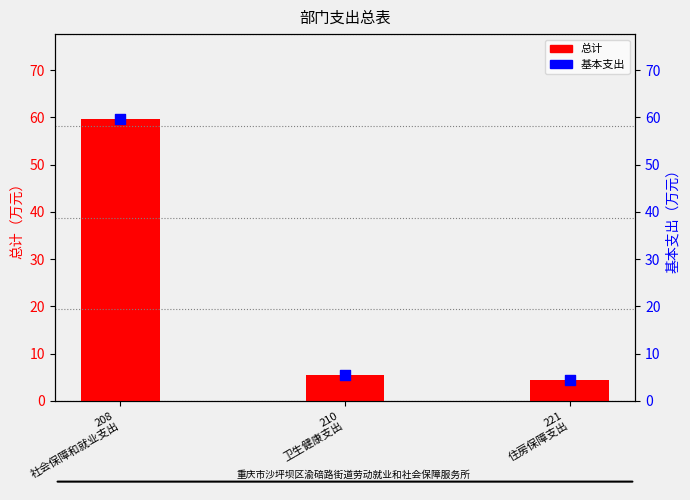

Which series has the largest total across all categories?

总计